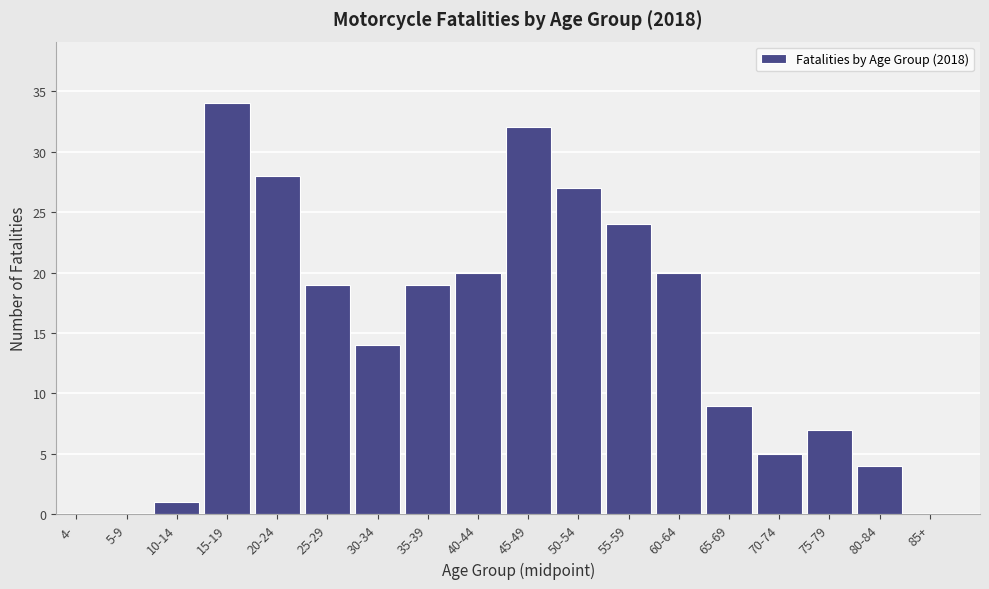

Reading right to left, extract all data points from this chart.

85+=0	80-84=4	75-79=7	70-74=5	65-69=9	60-64=20	55-59=24	50-54=27	45-49=32	40-44=20	35-39=19	30-34=14	25-29=19	20-24=28	15-19=34	10-14=1	5-9=0	4-=0